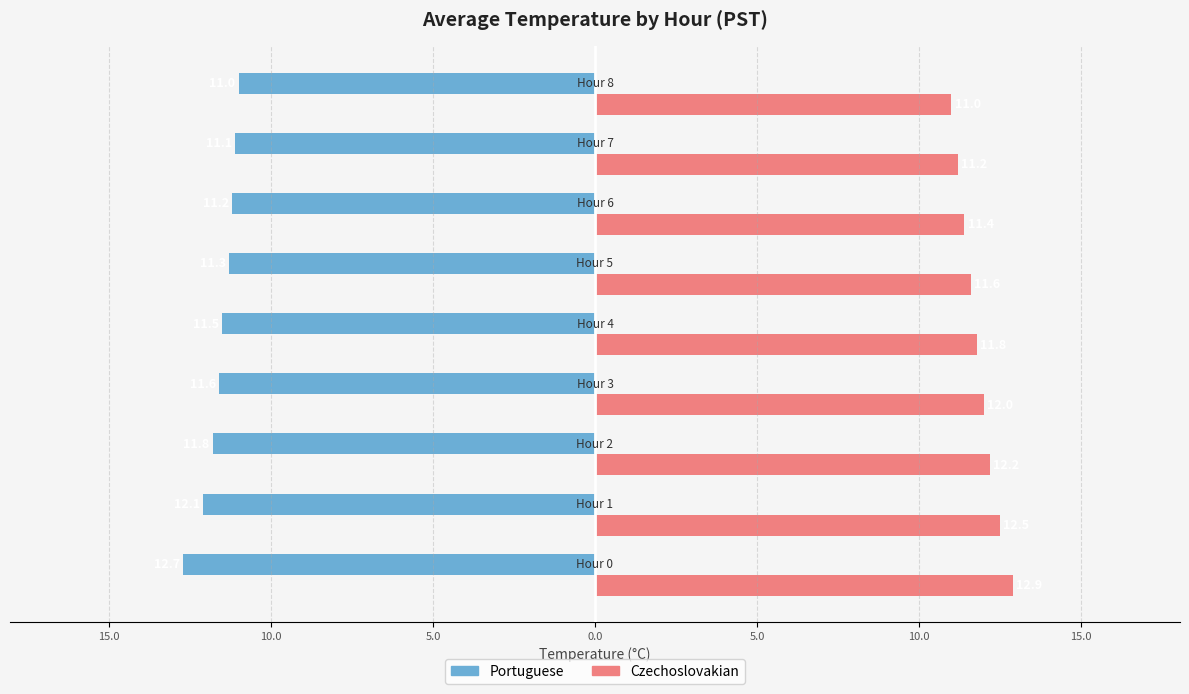

Reading left to right, transcribe all the data shown in this chart.

Portuguese: -12.7	-12.1	-11.8	-11.6	-11.5	-11.3	-11.2	-11.1	-11.0
Czechoslovakian: 12.9	12.5	12.2	12.0	11.8	11.6	11.4	11.2	11.0